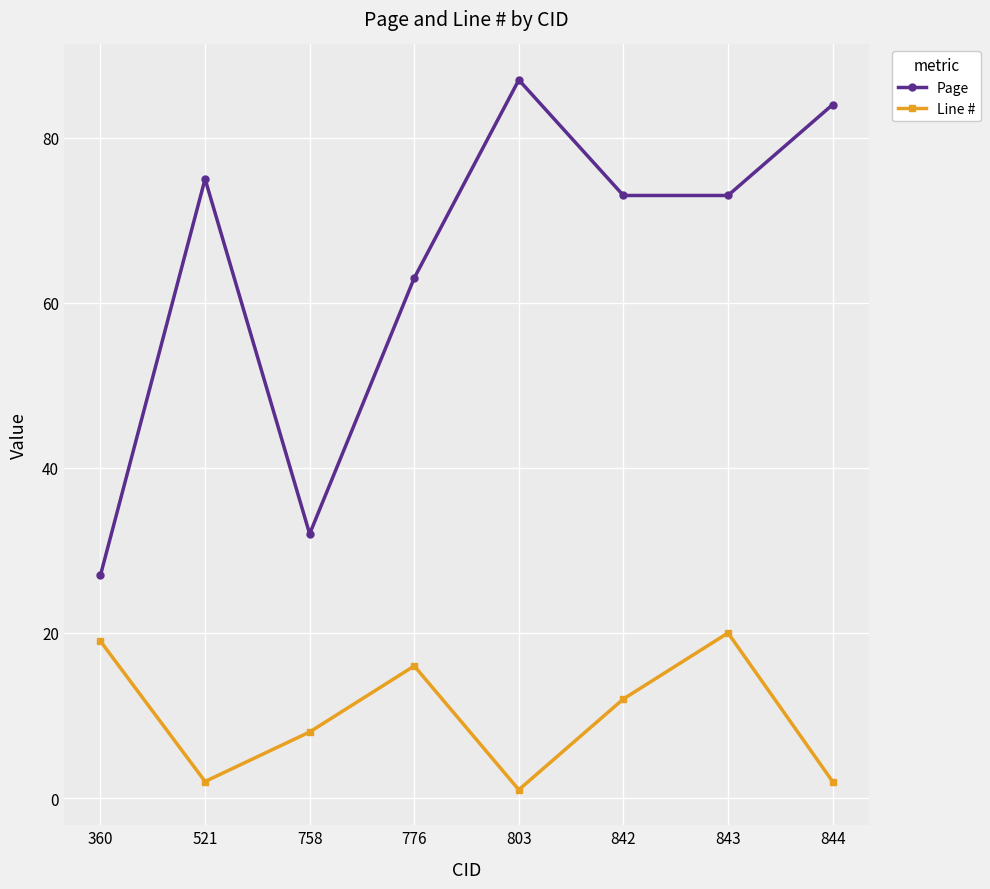

Reading right to left, list all the values displayed in this chart.

Page: 844=84	843=73	842=73	803=87	776=63	758=32	521=75	360=27
Line #: 844=2	843=20	842=12	803=1	776=16	758=8	521=2	360=19